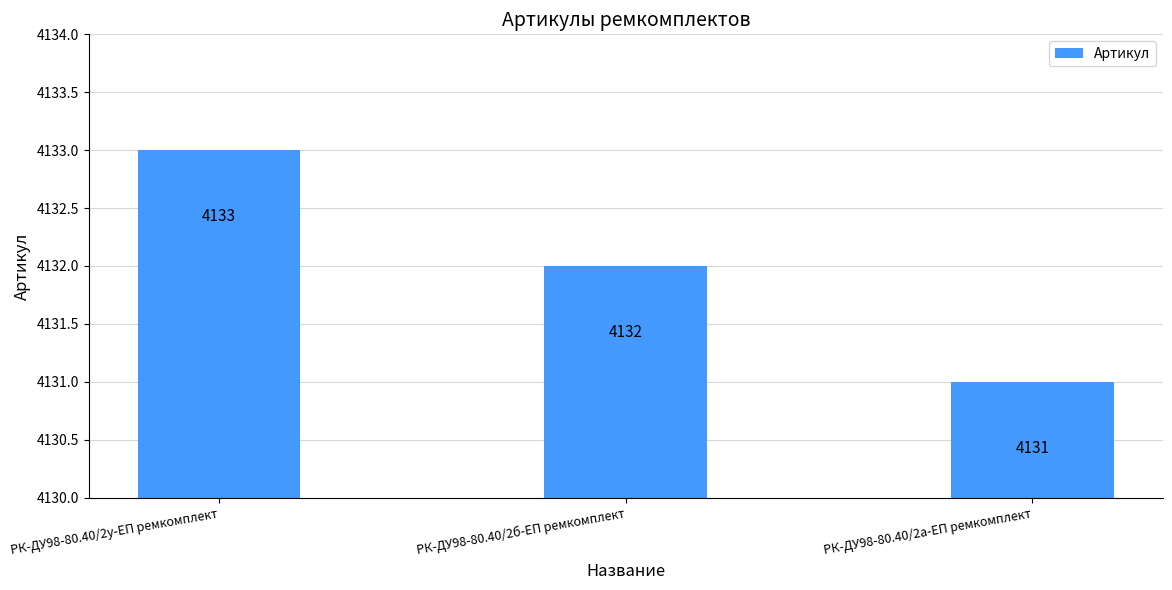

What is the label of the 3rd bar from the left?

РК-ДУ98-80.40/2а-ЕП ремкомплект